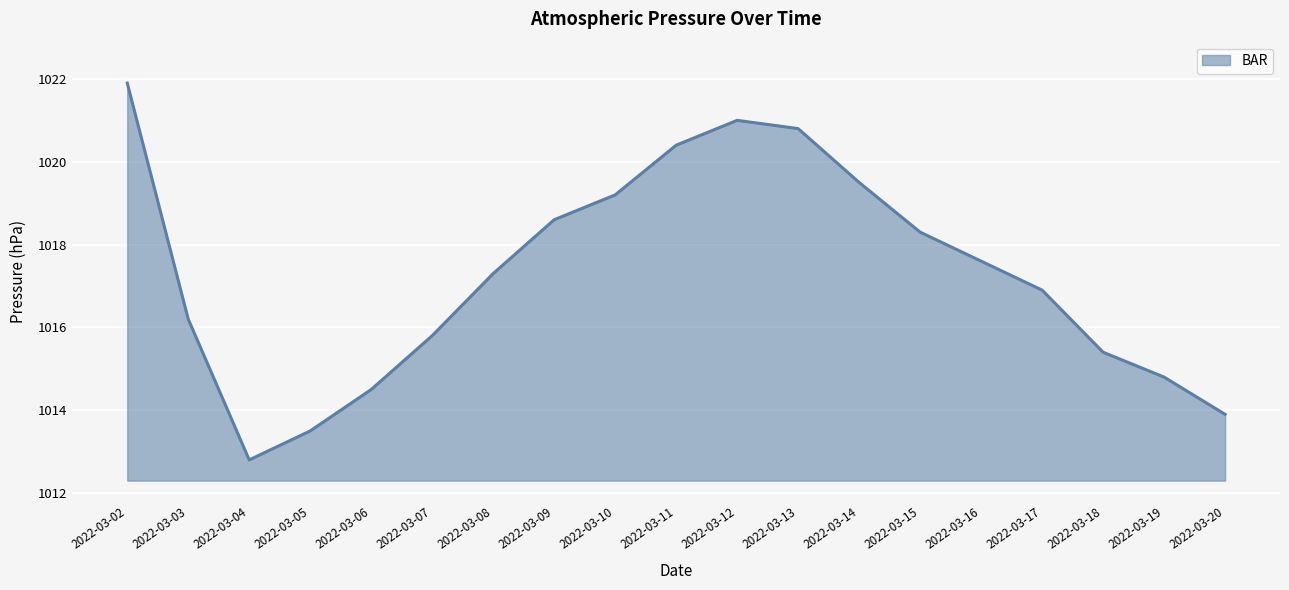

At which category does the data reach its first local valley?

2022-03-04